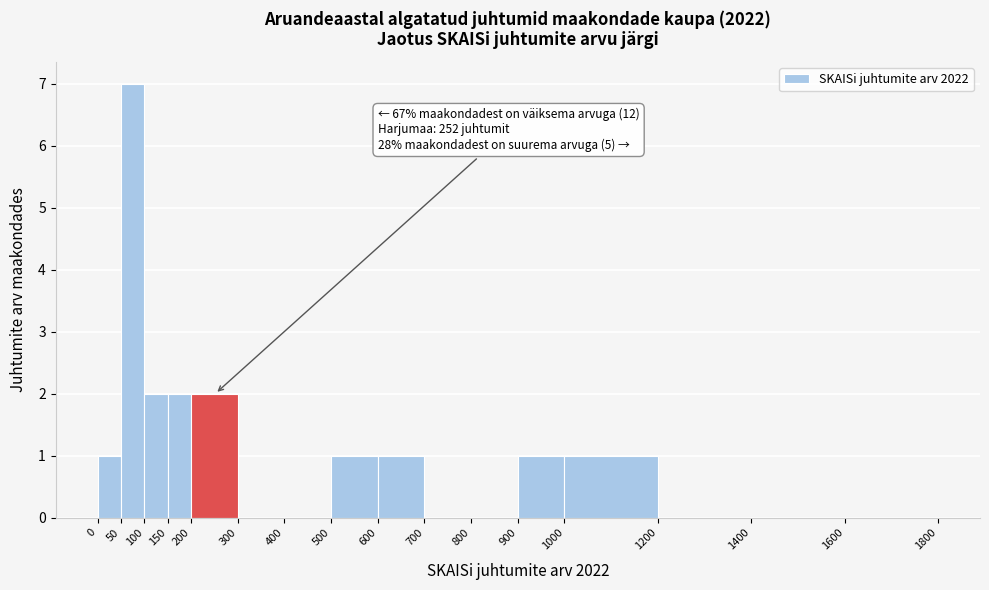

Over which range of the x-axis is the bar tallest?

50 to 100